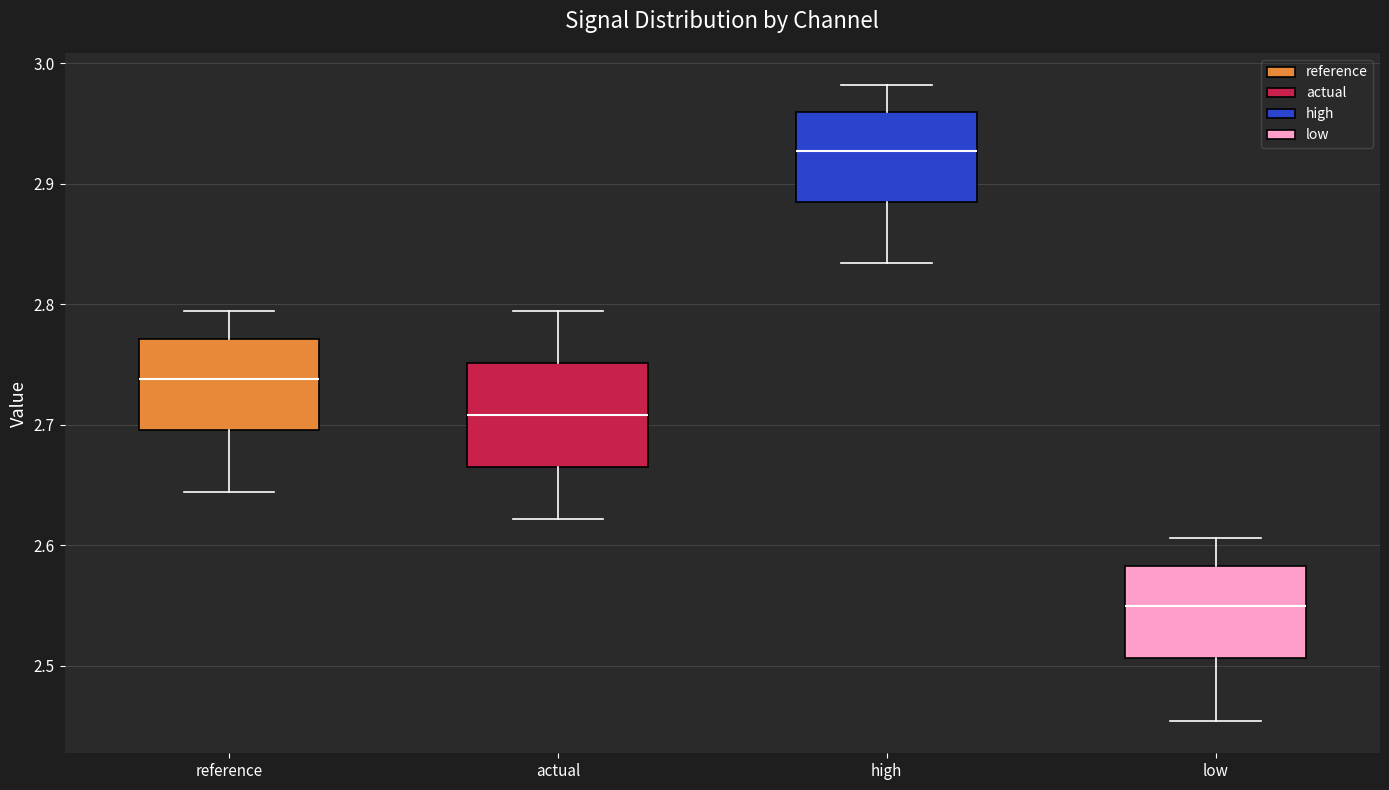

Which box has the highest median line?

high